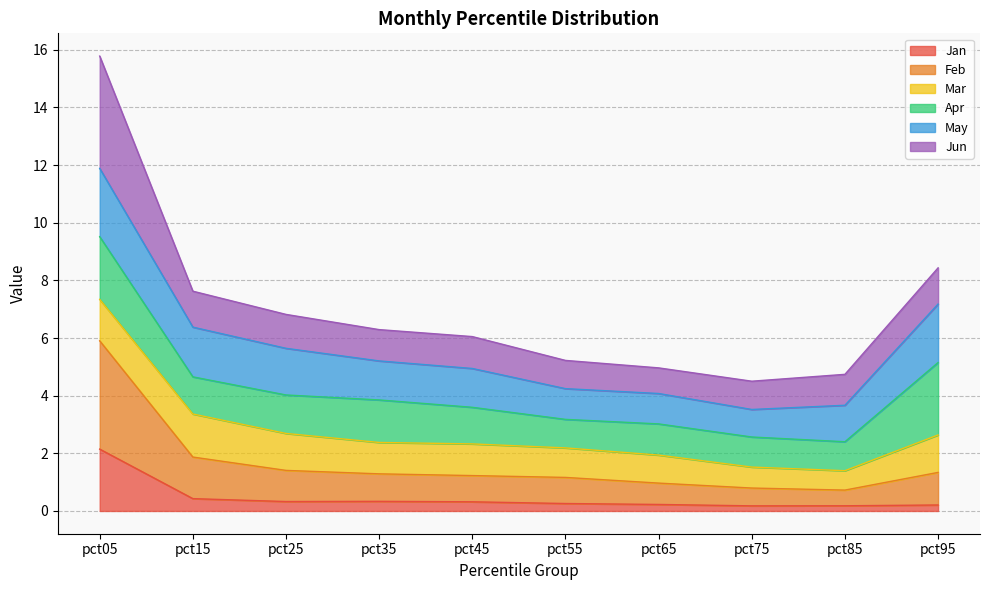

What is the maximum value for Jan?

2.1